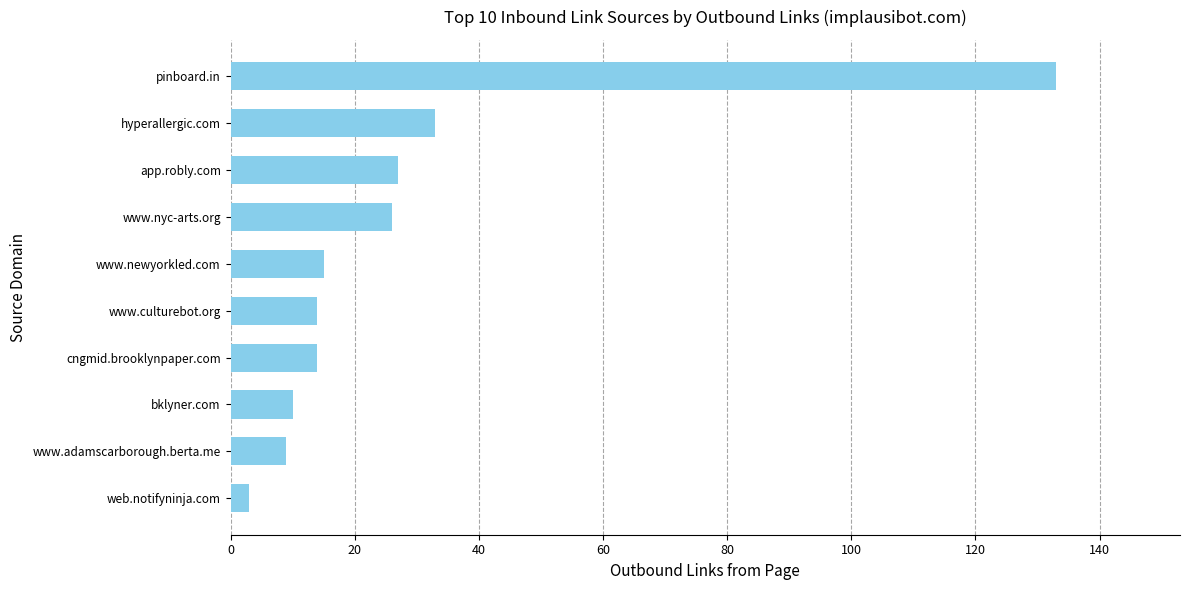

What is the sum of all values?

284